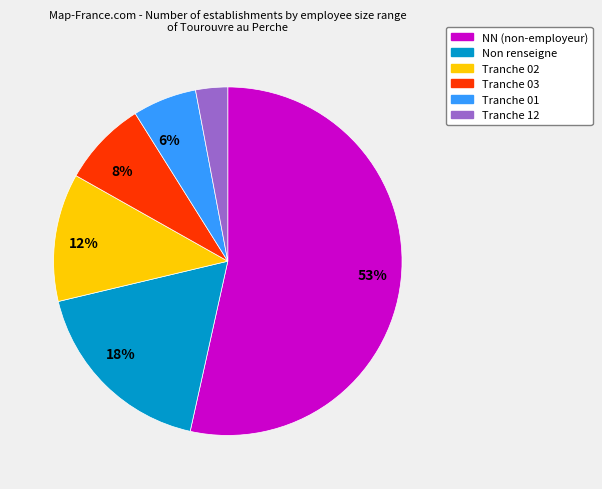

To the nearest percent, what is the average slice percentage?

17%